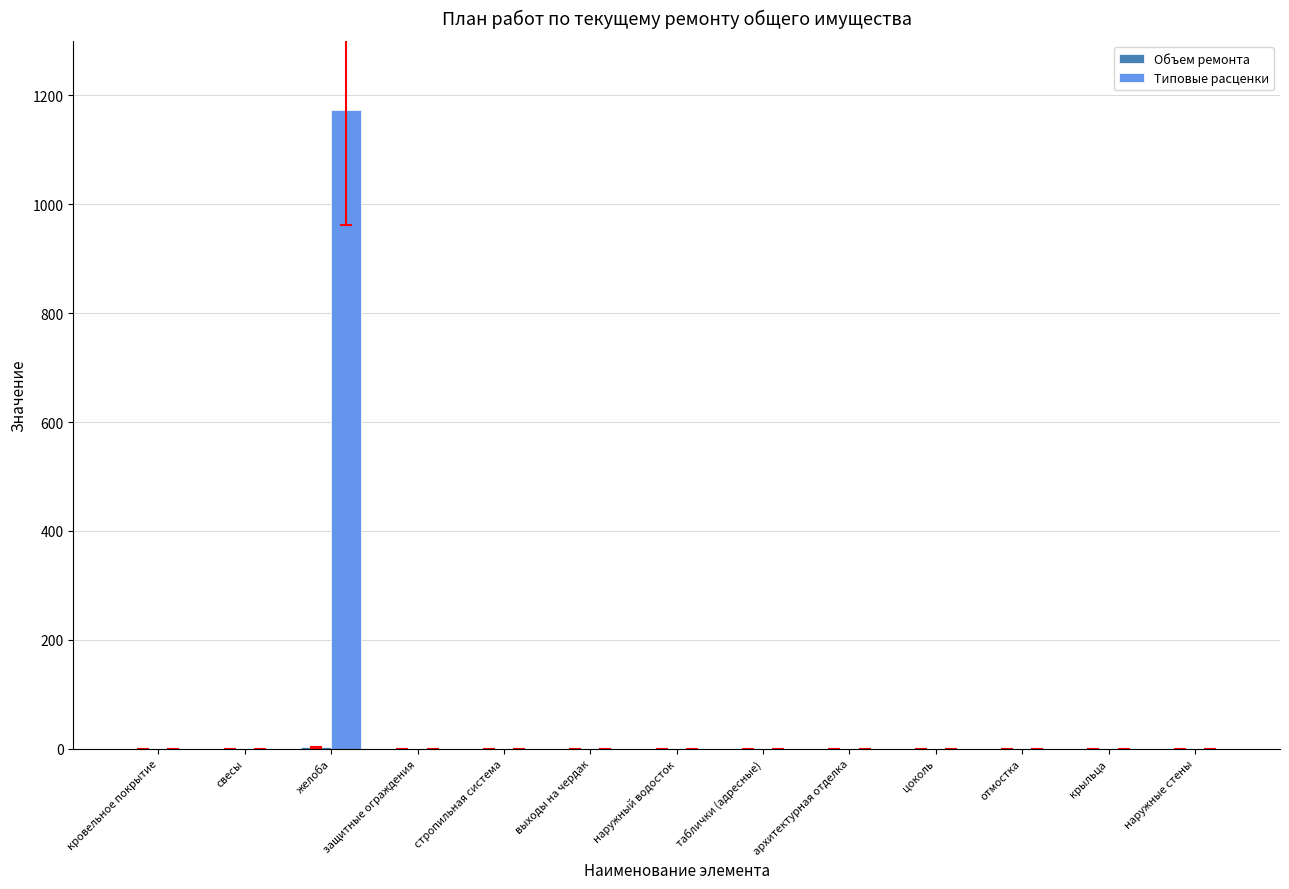

How many distinct data groups are displayed?

2